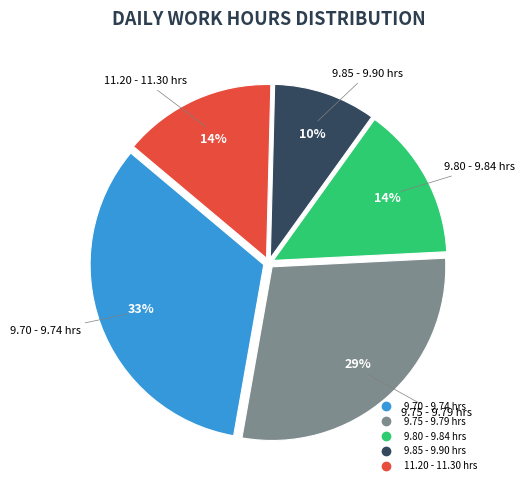

Does any single category account for the majority?

No